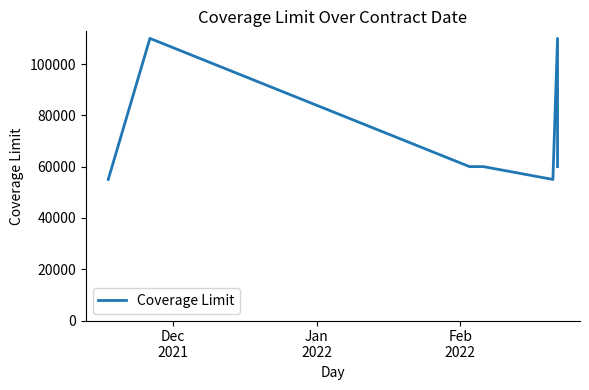

Reading right to left, what are all the values shown in this chart?

60000	110000	55000	55000	60000	60000	110000	55000